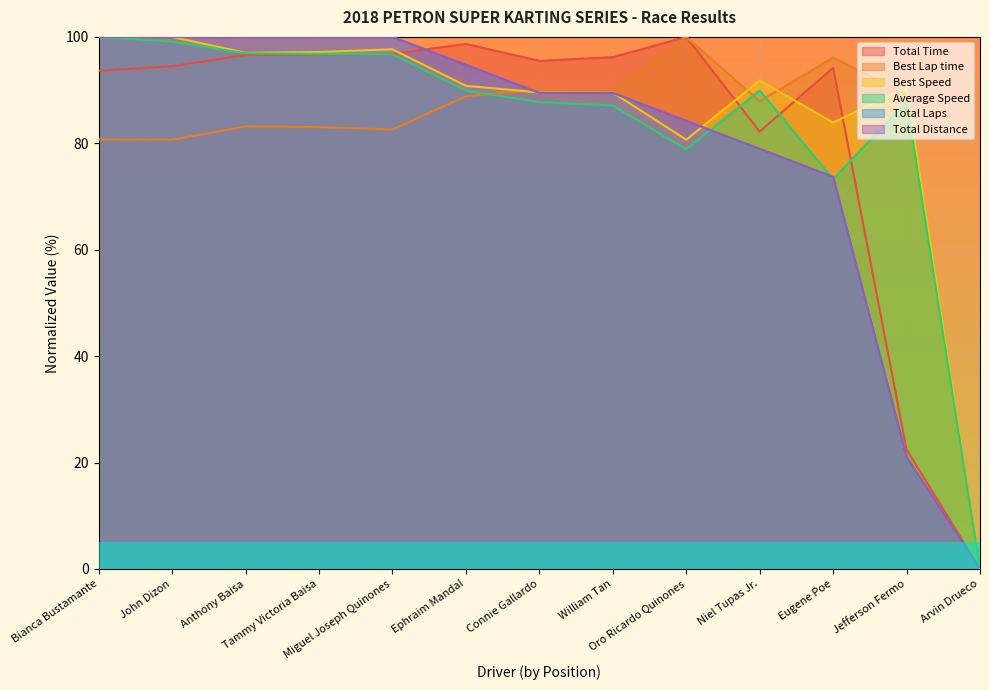

Rank the series by their maximum value, from highest to lowest.

Total Time, Best Lap time, Best Speed, Average Speed, Total Laps, Total Distance